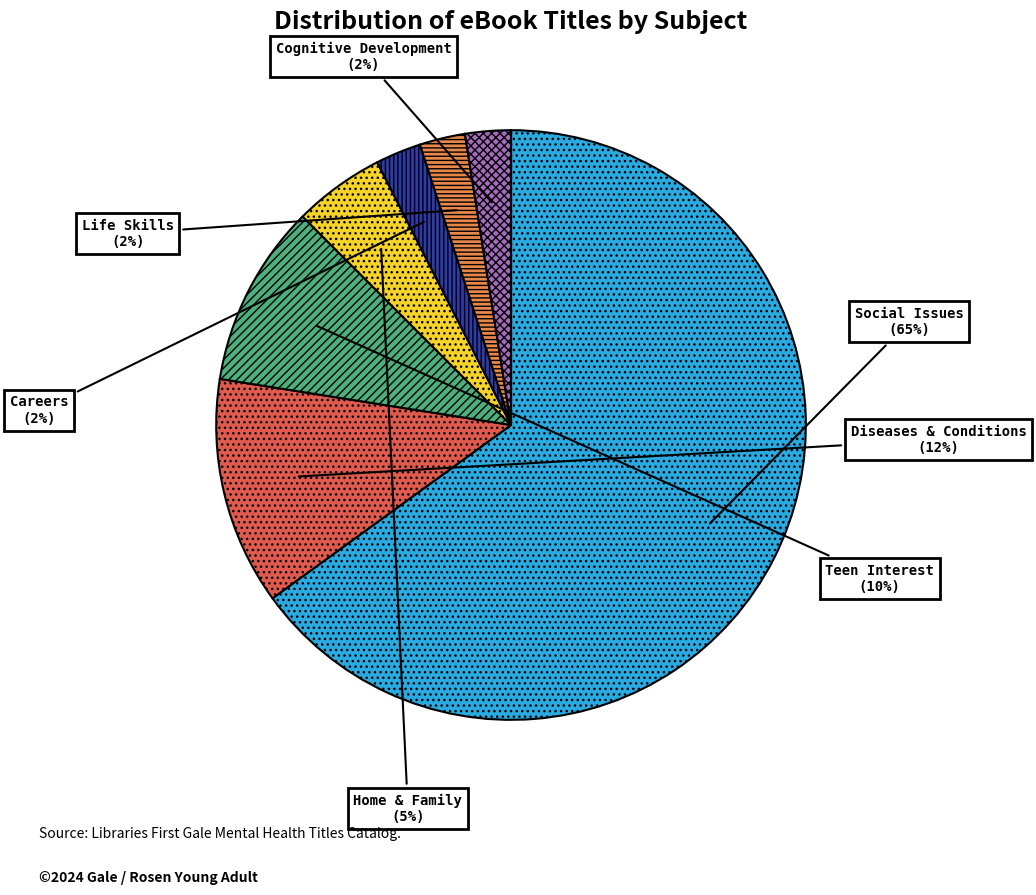

Which category accounts for the majority?

Social Issues